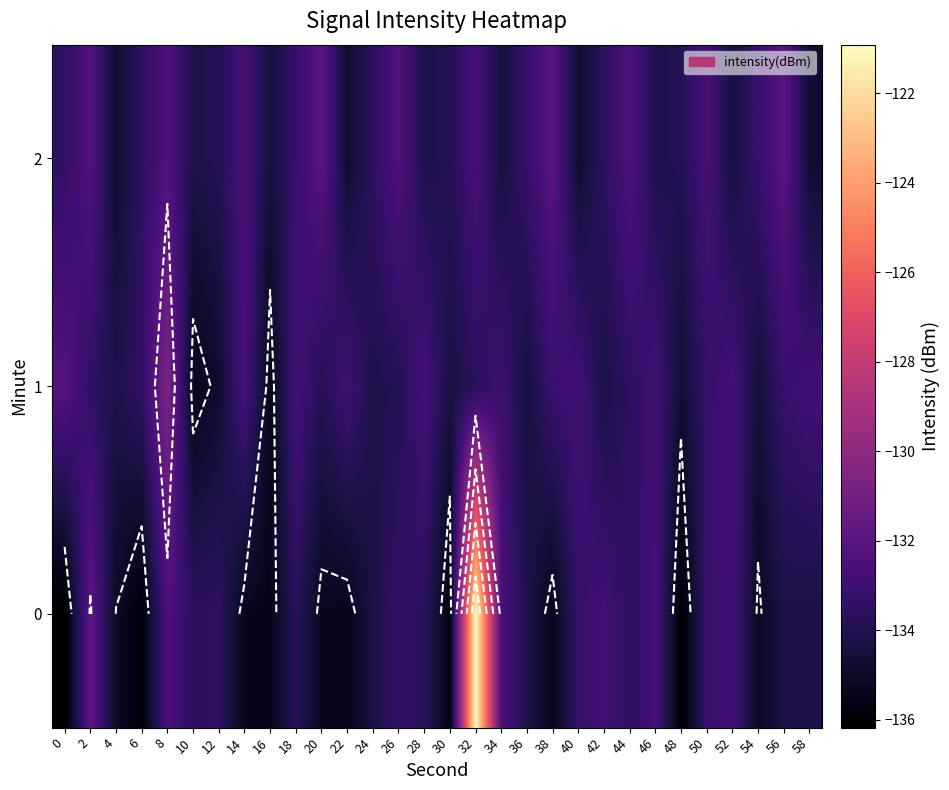

What is the maximum value shown in the chart?

-120.9